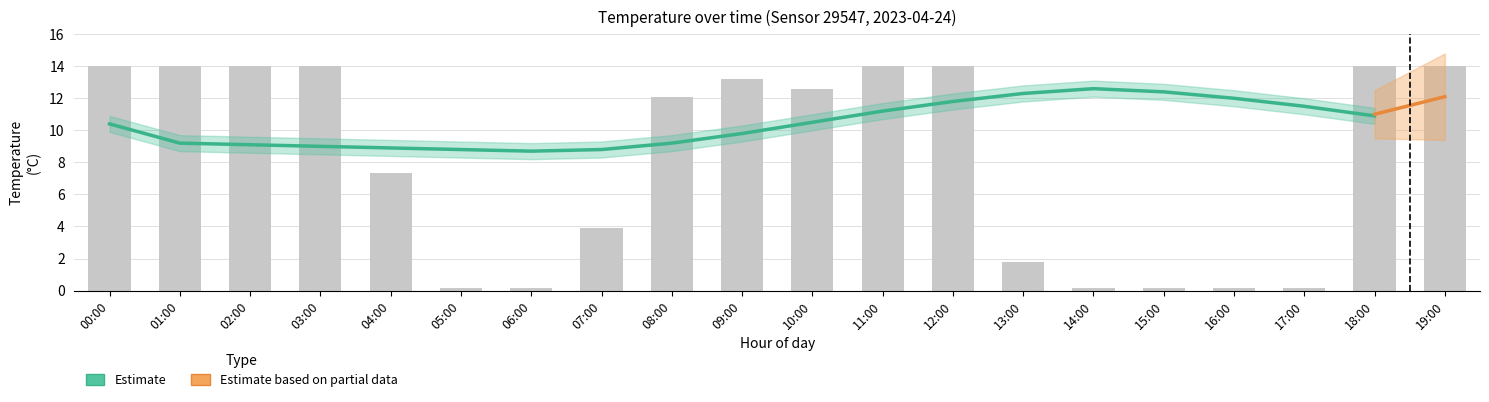

Which has a higher value, 03:00 or 10:00?

03:00